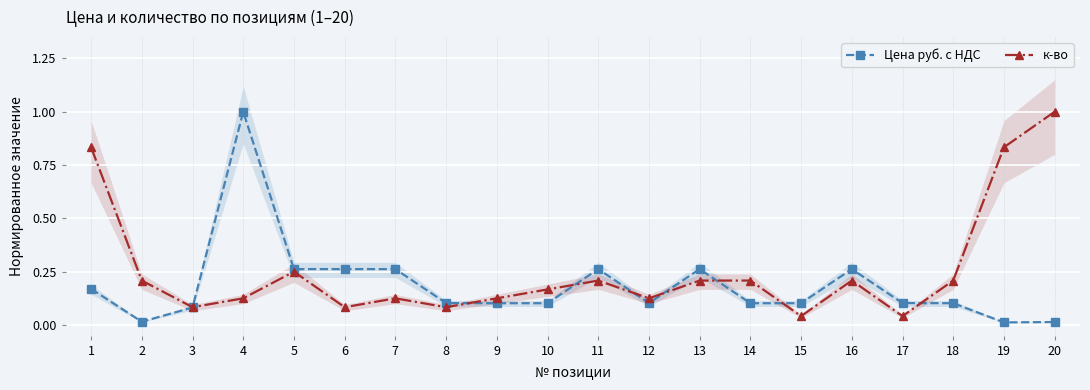

What is the spread (max minus min) of values at 19?

0.8